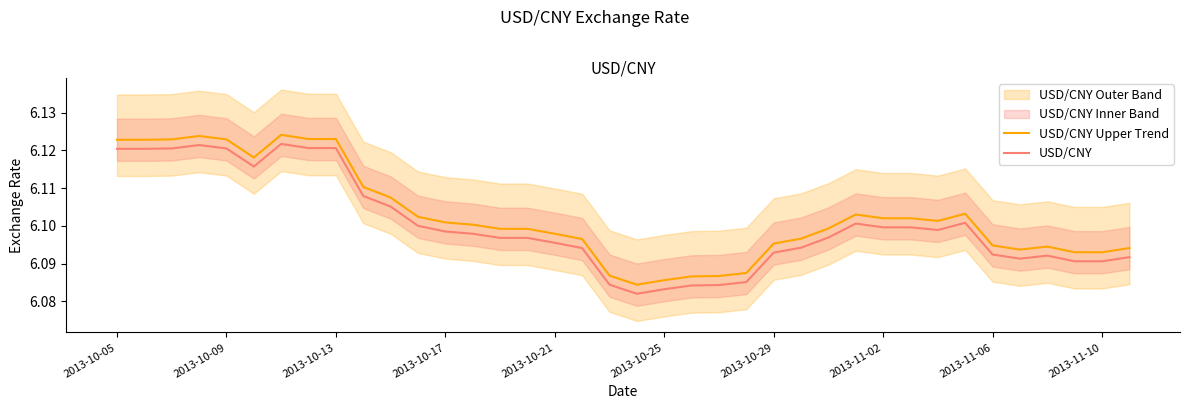

True or false: USD/CNY Upper Trend and USD/CNY cross at least once.

False